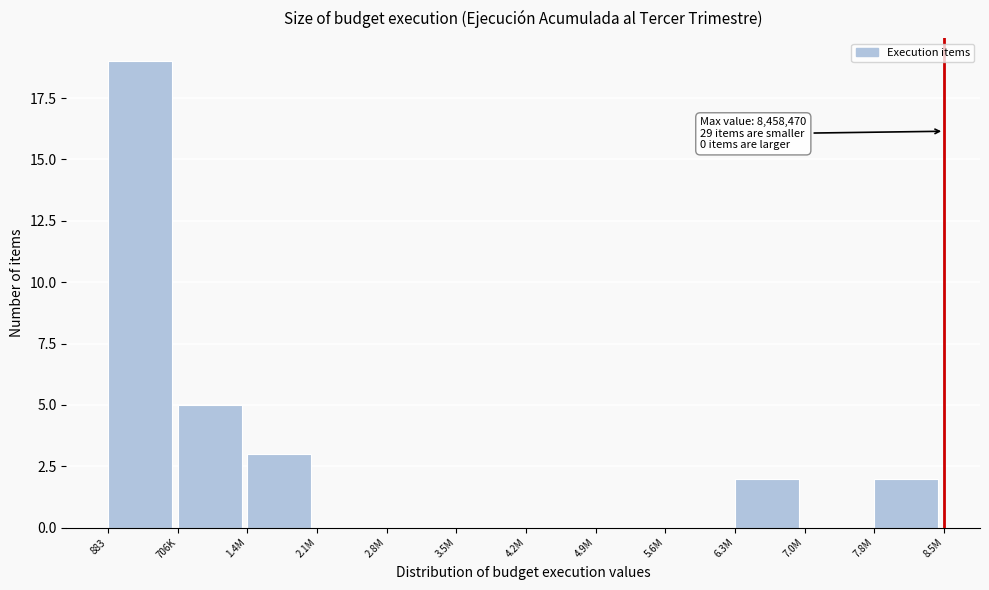

Reading left to right, extract all data points from this chart.

883=19	706K=5	1.4M=3	2.1M=0	2.8M=0	3.5M=0	4.2M=0	4.9M=0	5.6M=0	6.3M=2	7.0M=0	7.8M=2